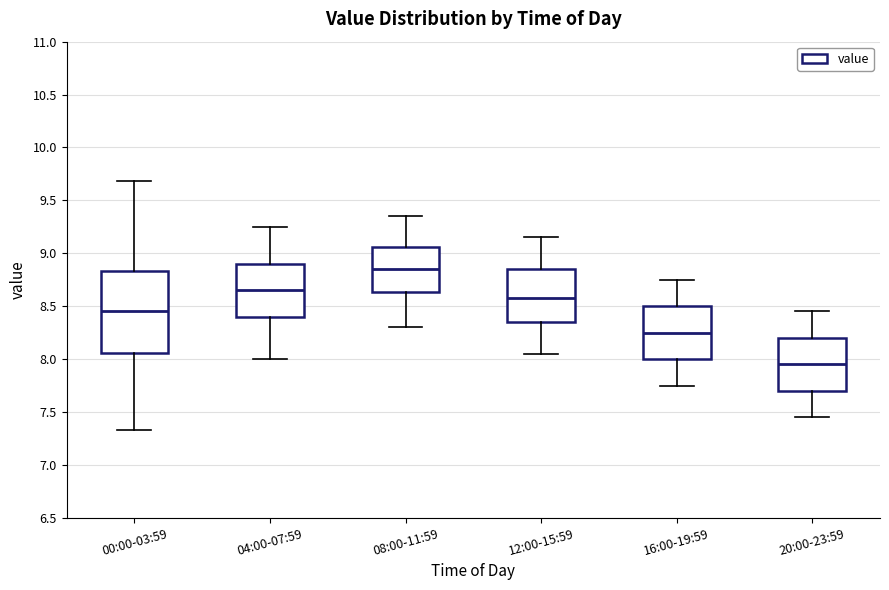

Which box's median line is the lowest?

20:00-23:59